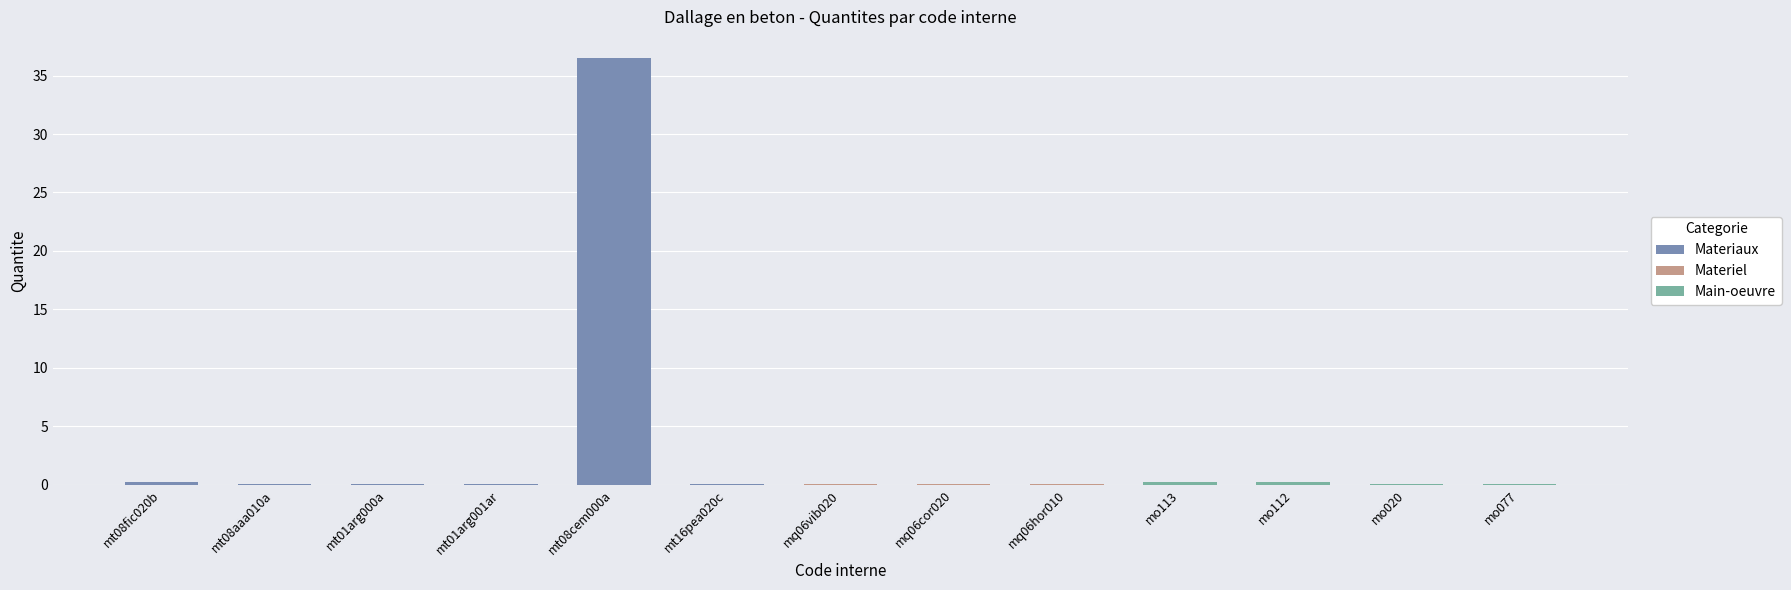

At which label is the value closest to 18?

mo112